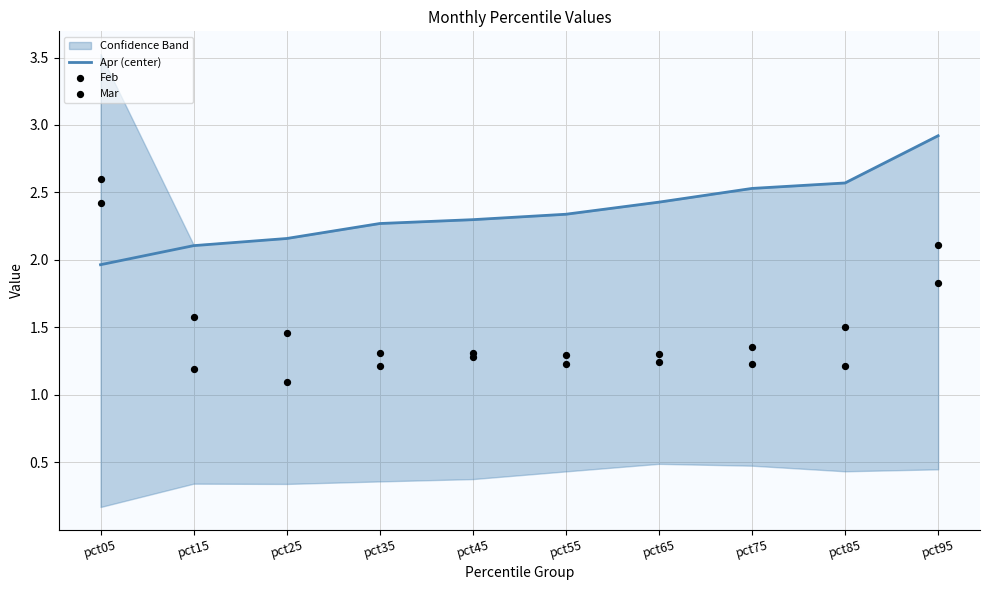

At how many categories does at least one series exceed 2?

10